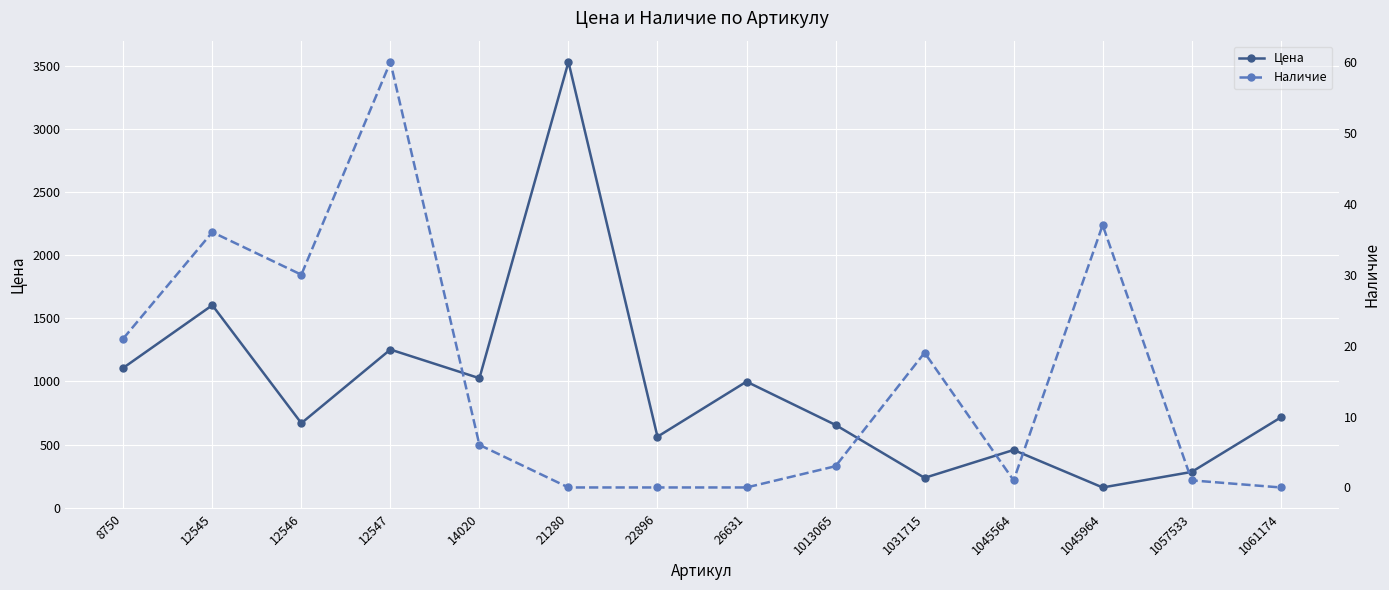

List the series in order of their overall mean, highest first.

Цена, Наличие